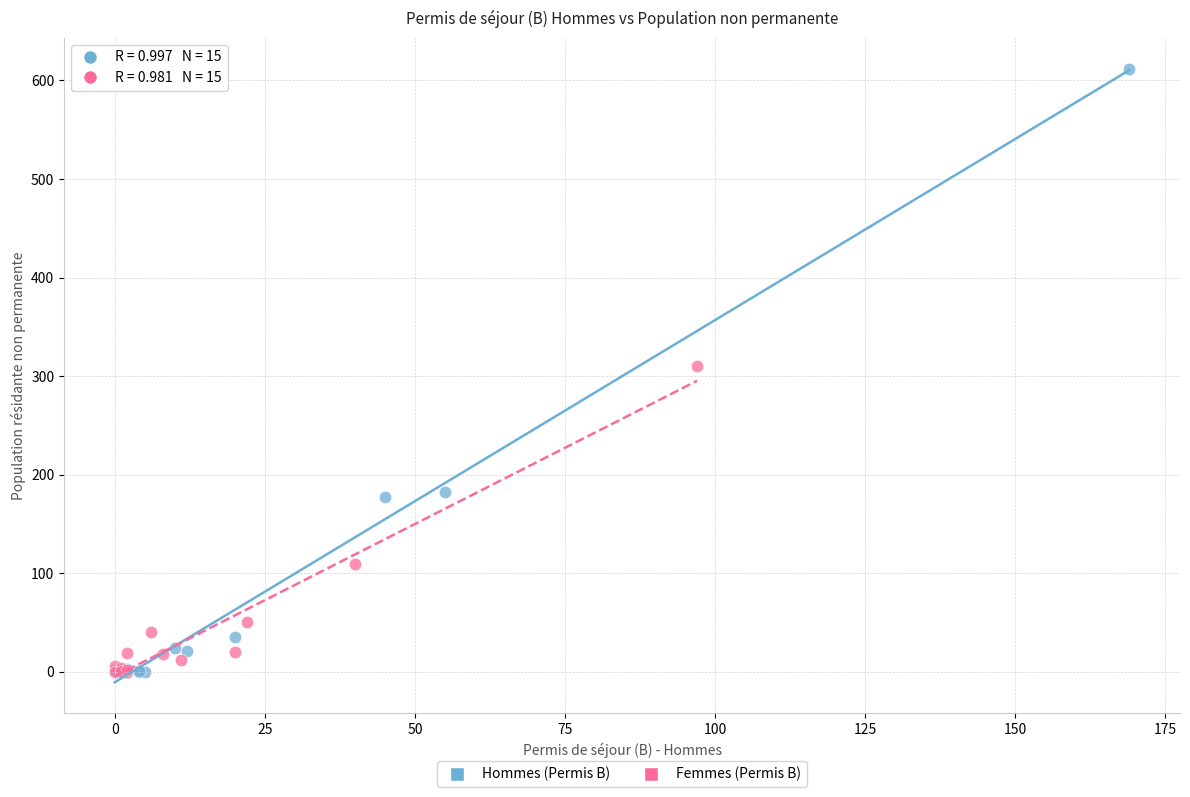

What are all the series names shown in the legend?

Hommes (Permis B), Femmes (Permis B)